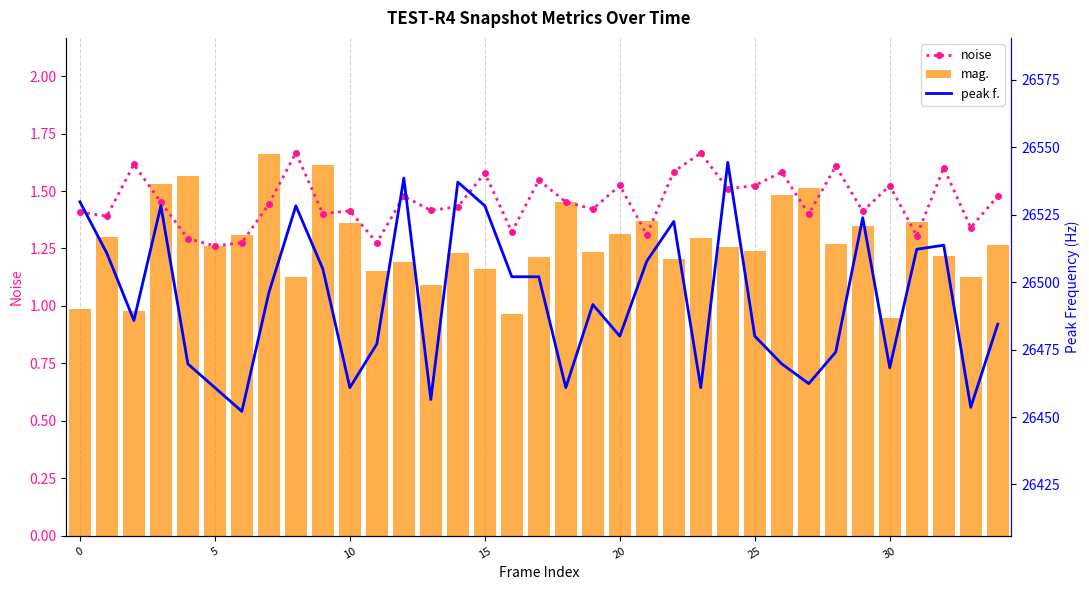

Is it true that noise equals 1.1 at 17?

False